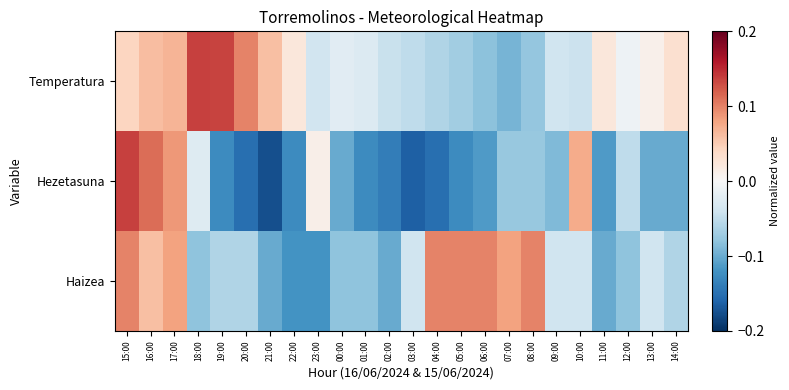

Which label corresponds to the largest value in the chart?

15:00